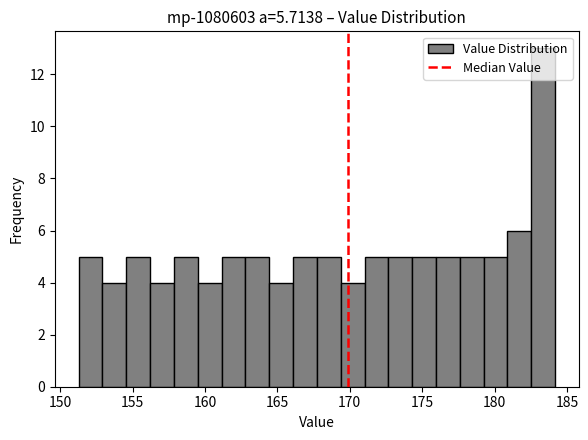

Read against the x-axis, roughly where is the centre of the tallest bar?

183.5